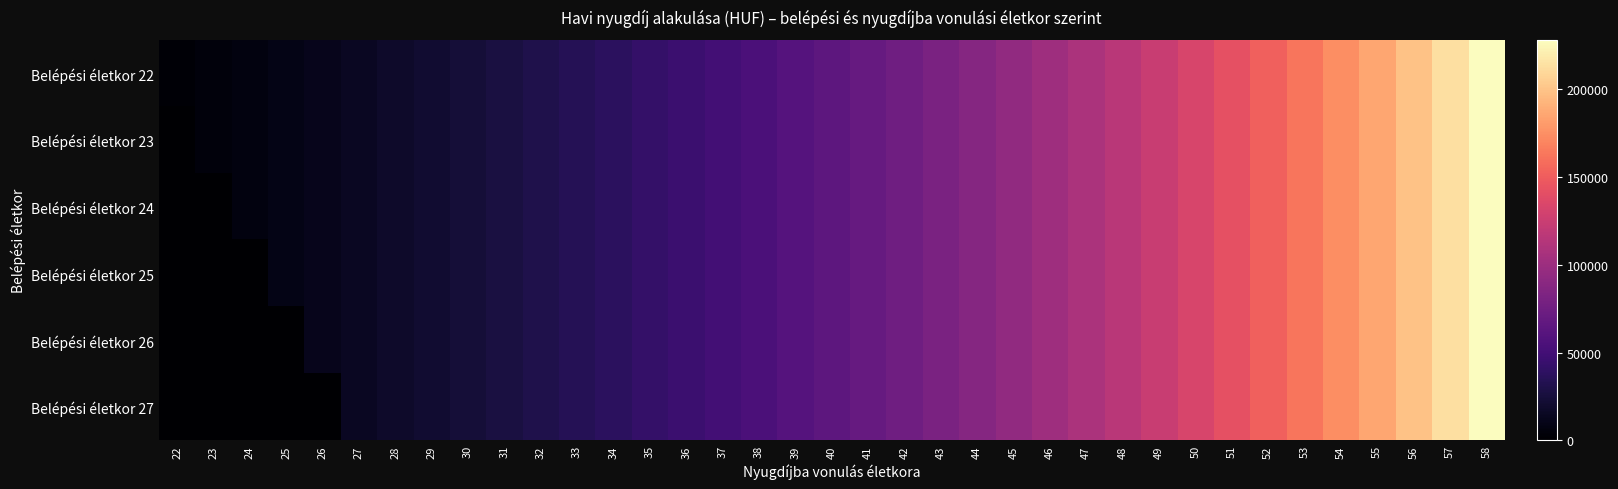

Count the number of data series in this chart.

6